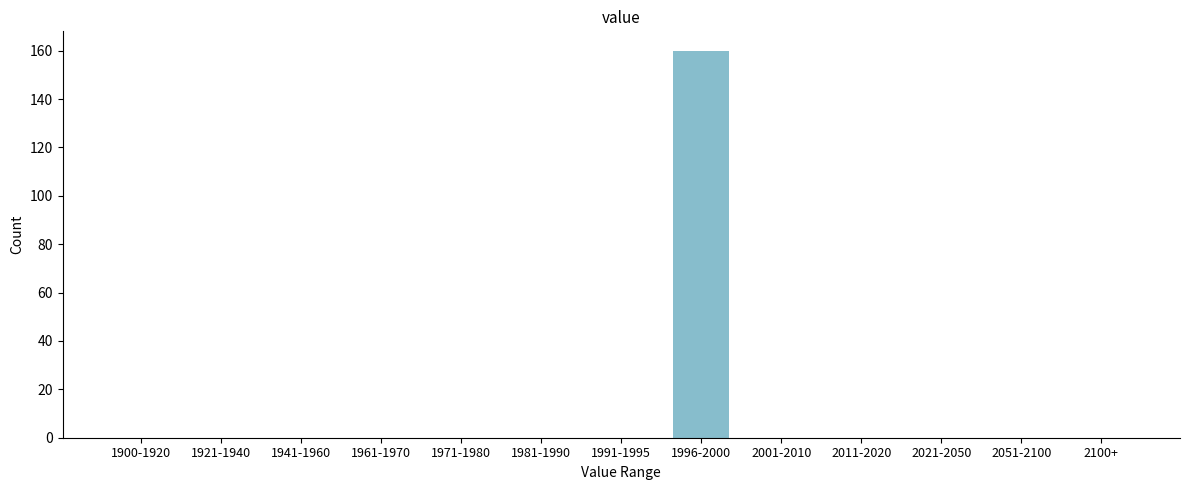

Reading right to left, transcribe all the data shown in this chart.

2100+=0	2051-2100=0	2021-2050=0	2011-2020=0	2001-2010=0	1996-2000=160	1991-1995=0	1981-1990=0	1971-1980=0	1961-1970=0	1941-1960=0	1921-1940=0	1900-1920=0